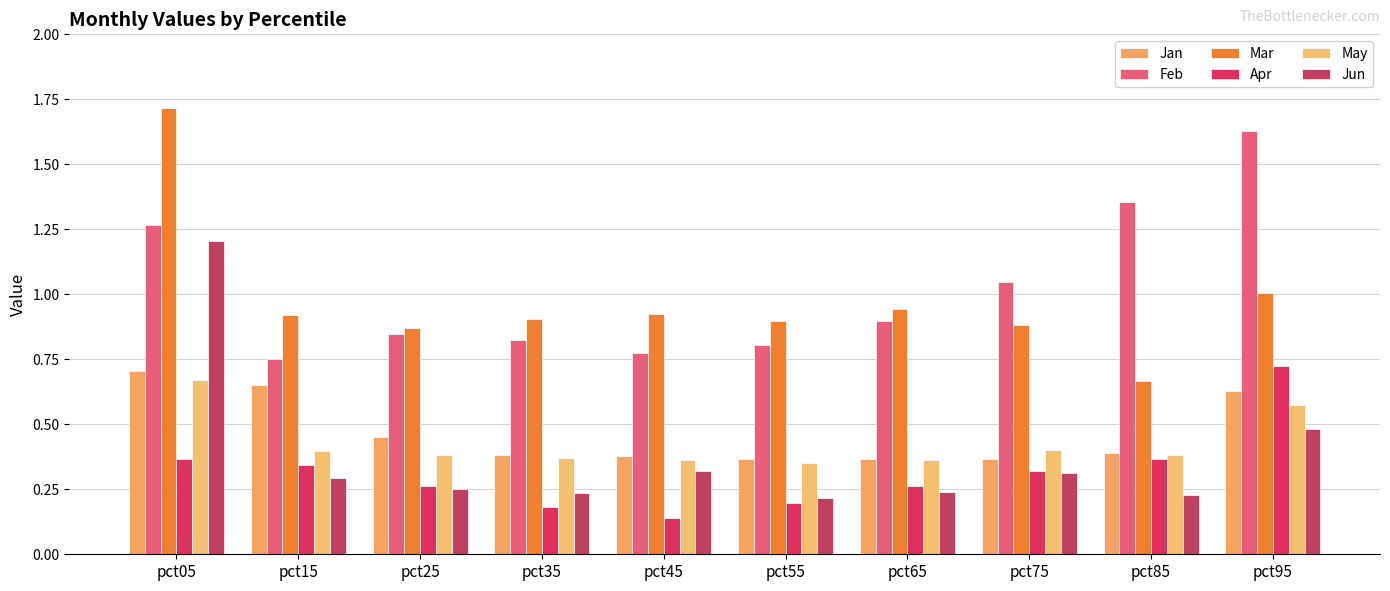

How many categories are shown in the chart?

10